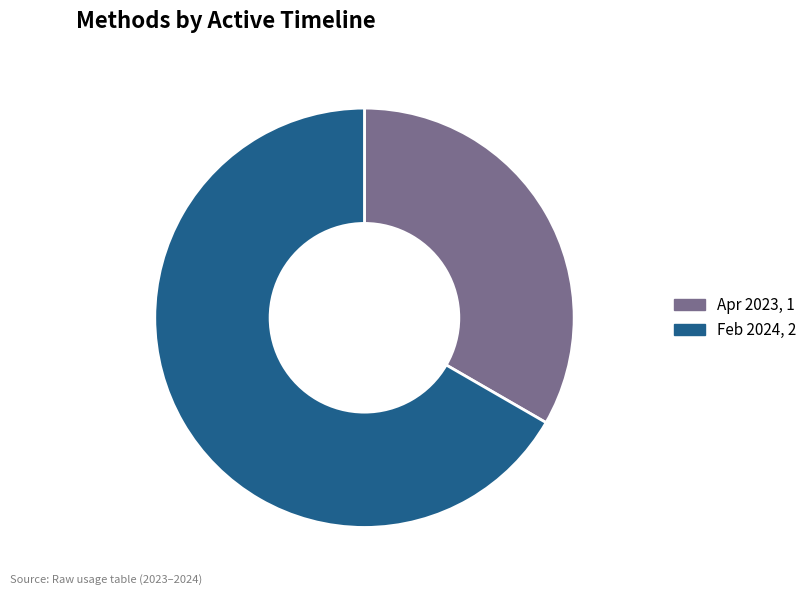

True or false: Feb 2024, 2 accounts for 67% of the total.

True